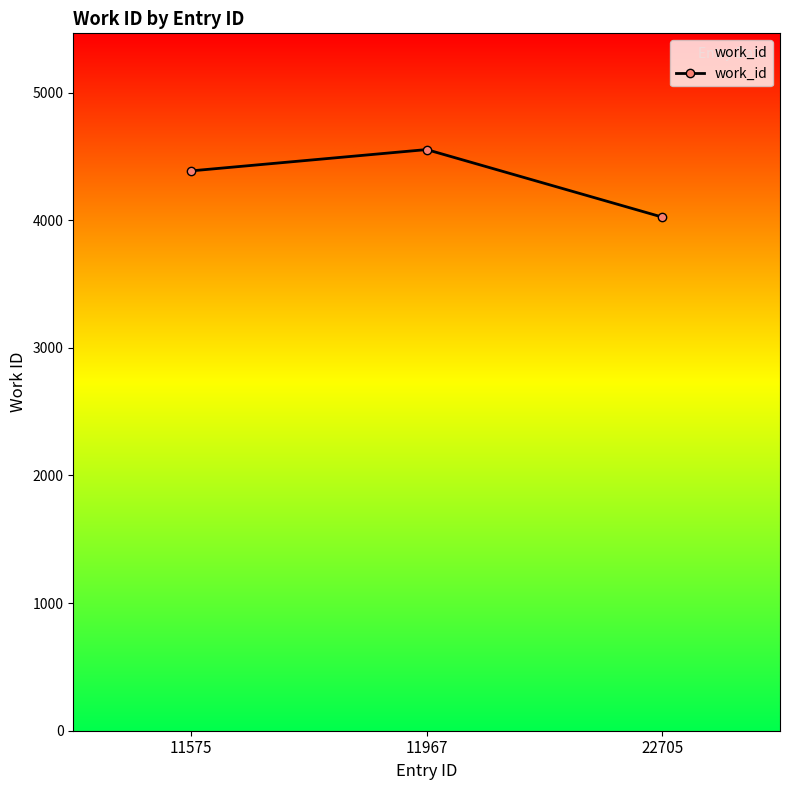

What is the approximate value at 11575, to the nearest 10?

4390